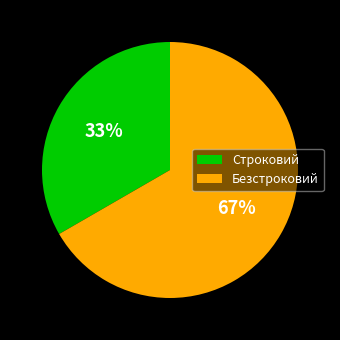

True or false: Строковий accounts for 23% of the total.

False